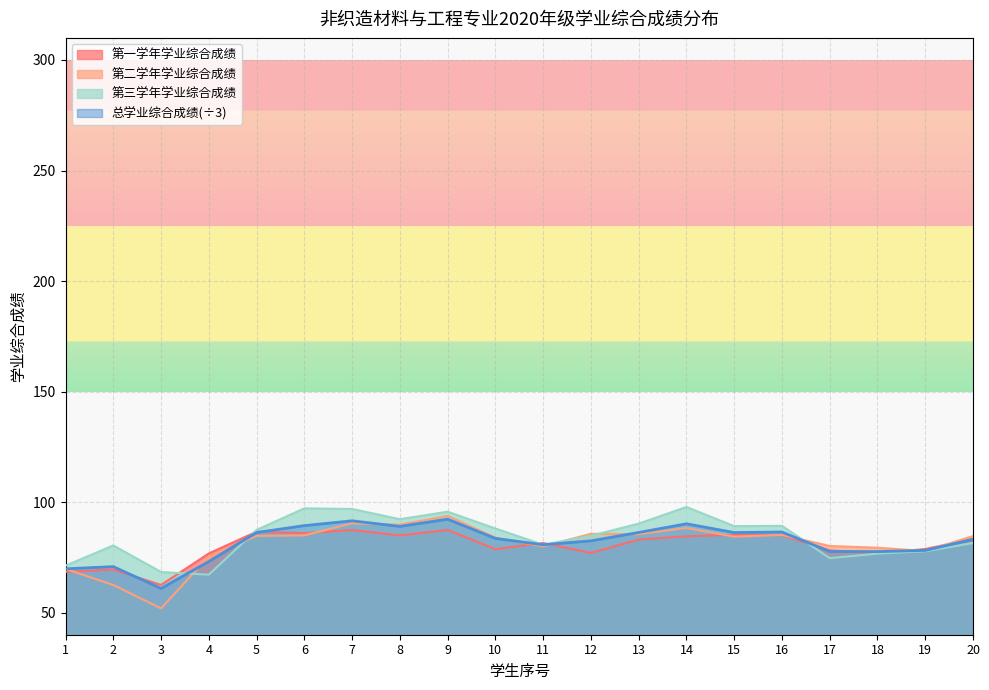

Does the chart display data point markers on the line(s)?

No